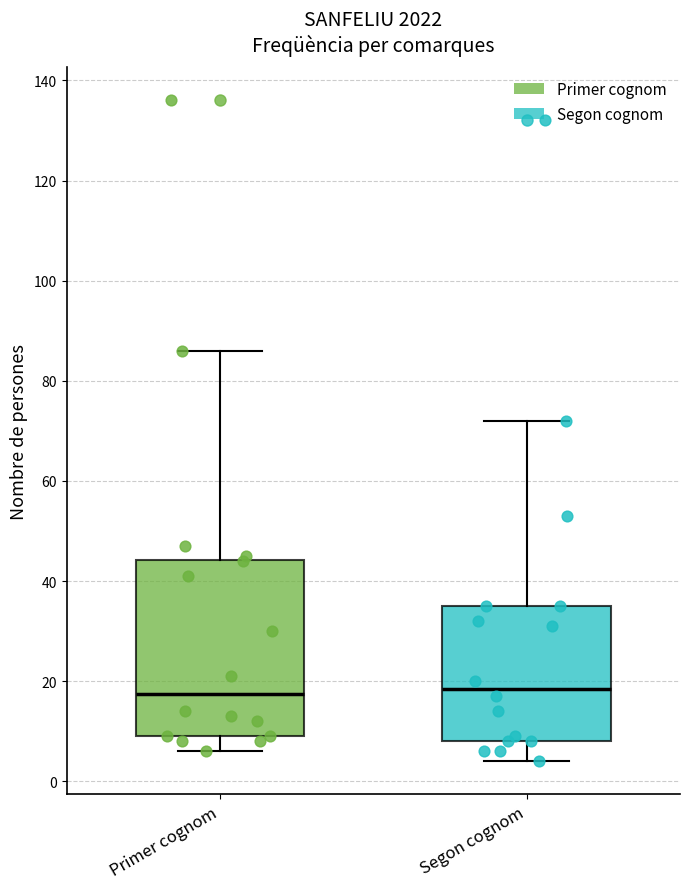

Comparing the boxes themselves (not the whiskers), which one is the tallest?

Primer cognom